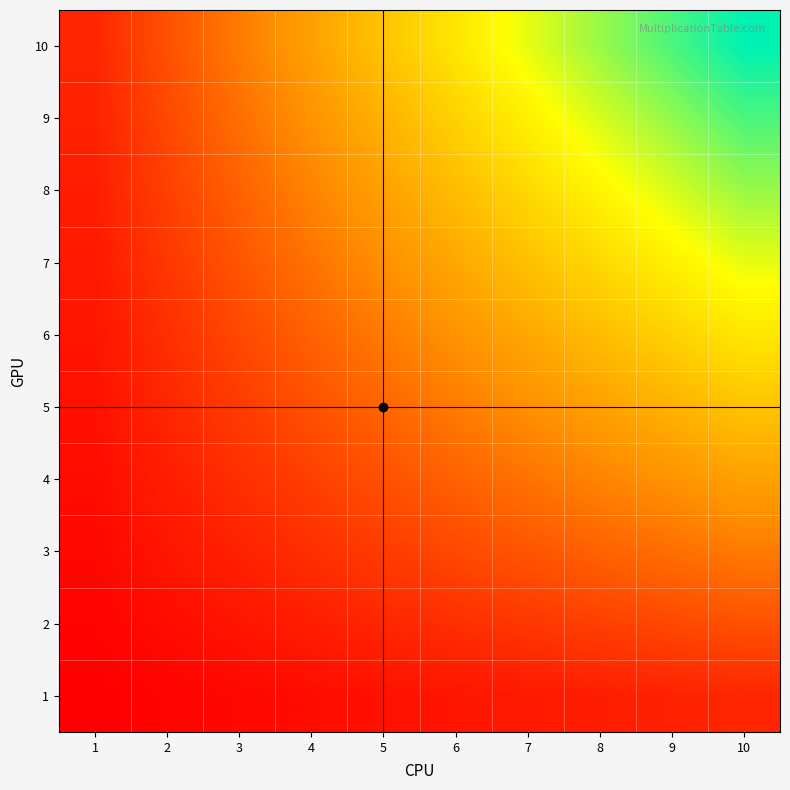

At how many categories does at least one series exceed 94?

1